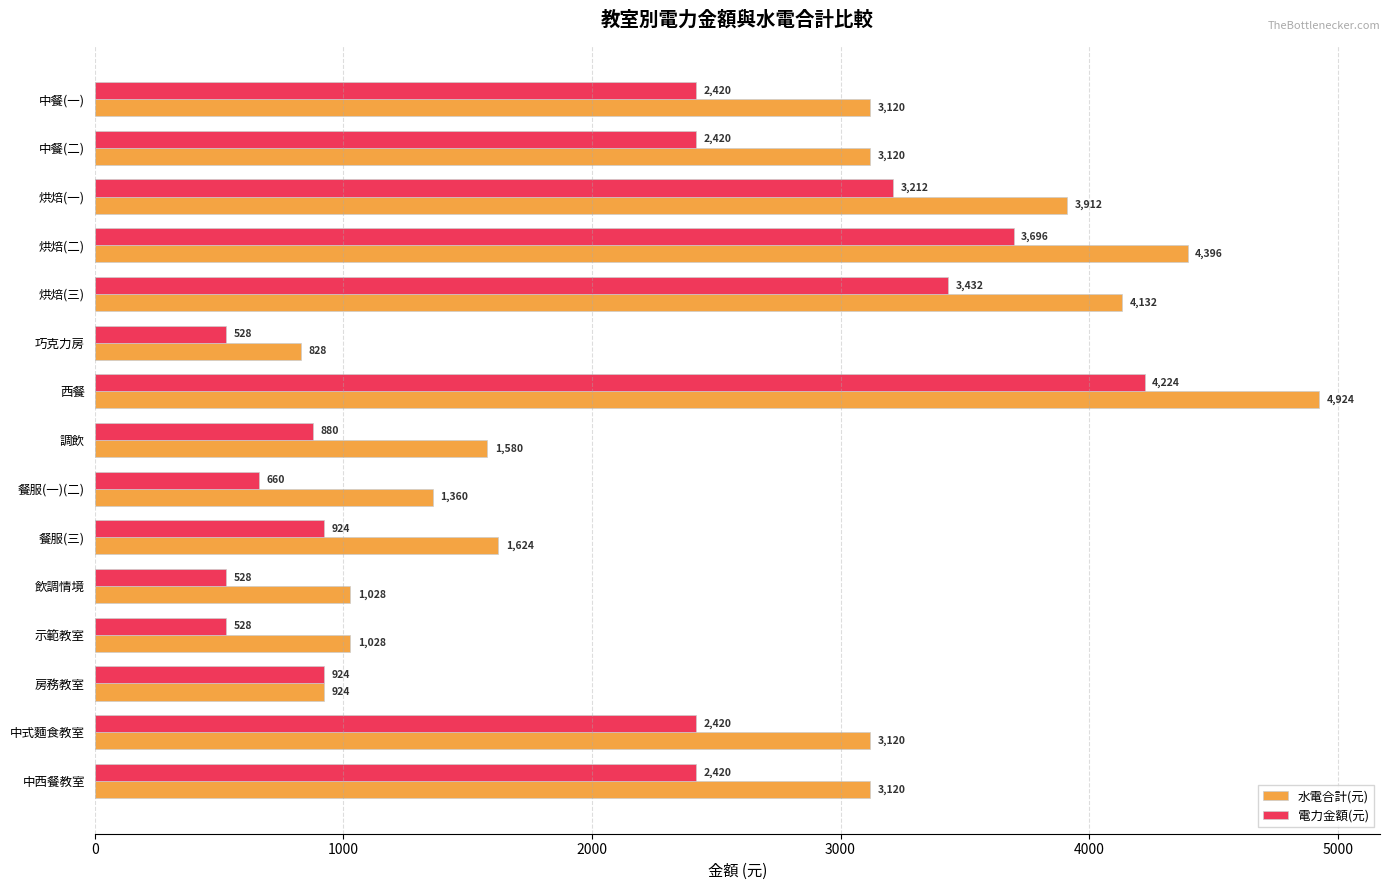

Which series has the largest range (max minus min)?

水電合計(元)